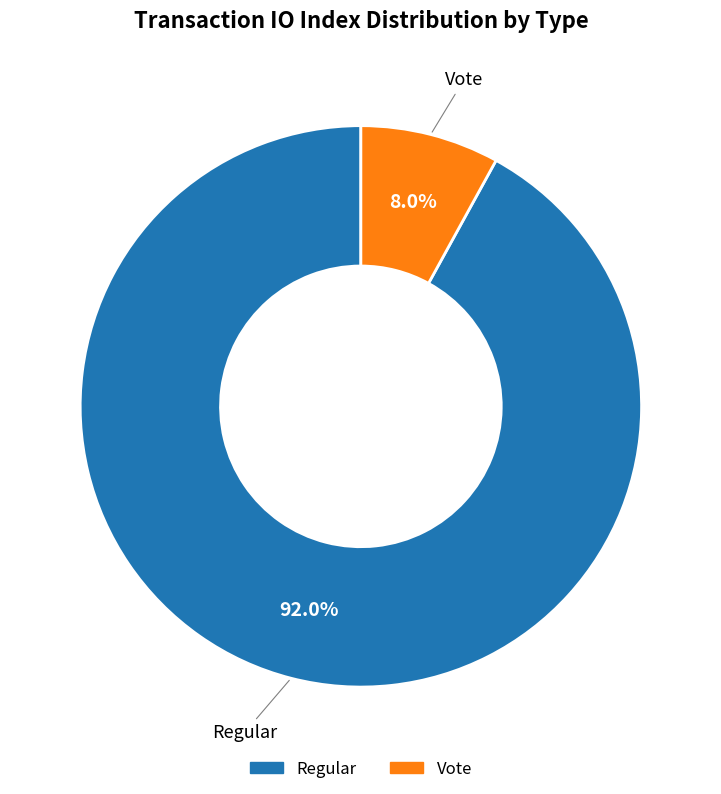

Which has a higher value, Vote or Regular?

Regular